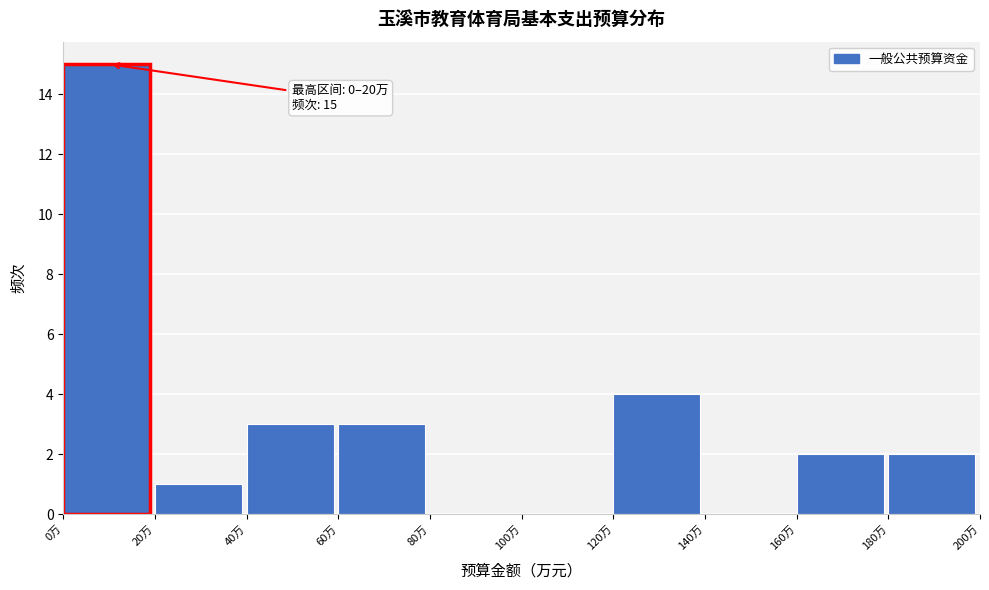

Which range on the x-axis has the tallest bar?

0 to 20